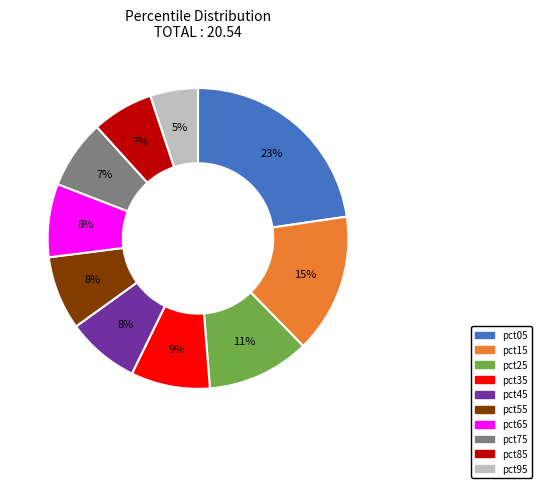

Is there any slice that represents more than half of the pie?

No